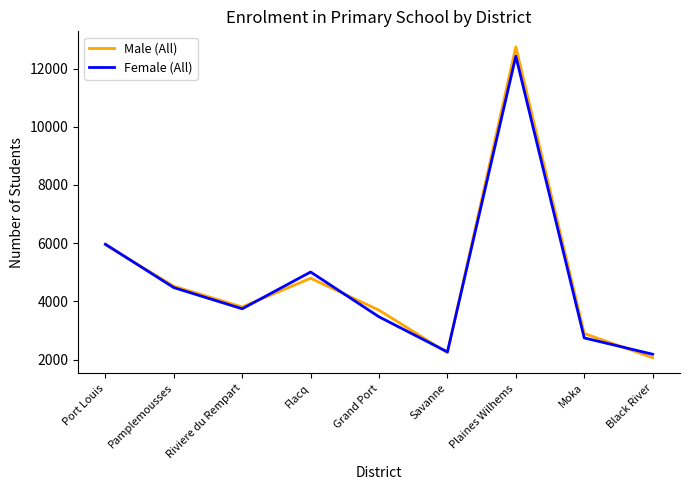

Which series has the largest range (max minus min)?

Male (All)